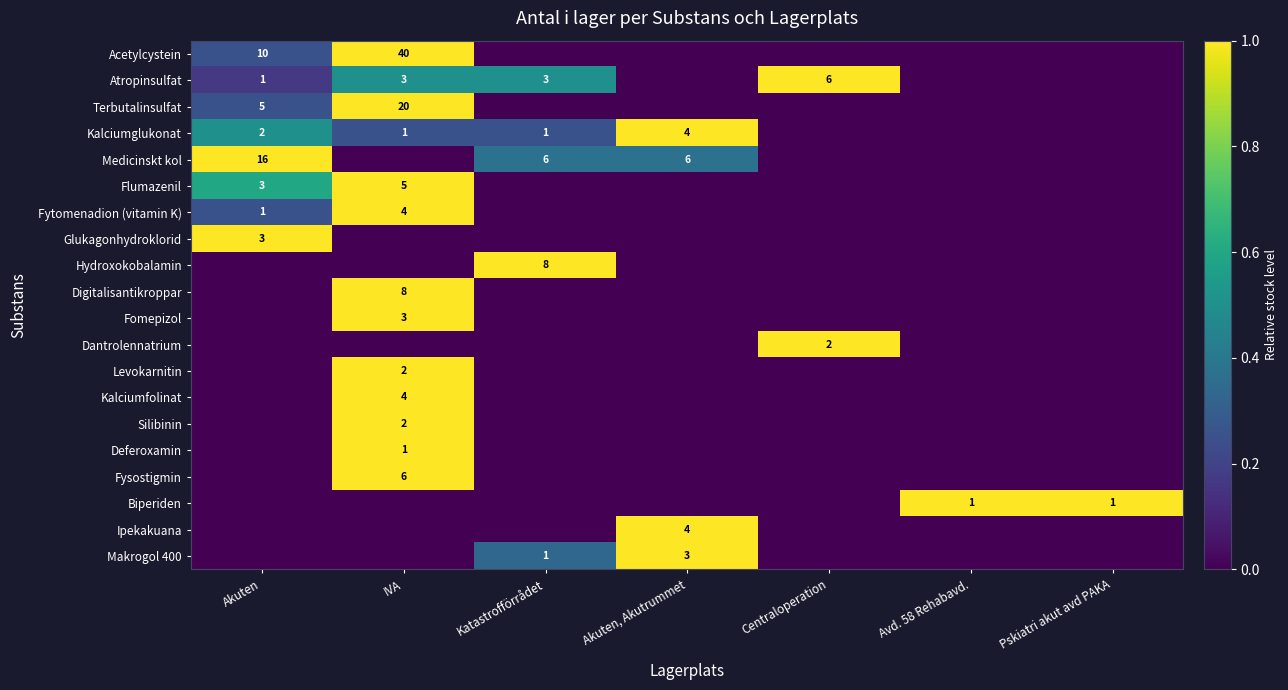

True or false: Fomepizol has a value of 1 at IVA.

False